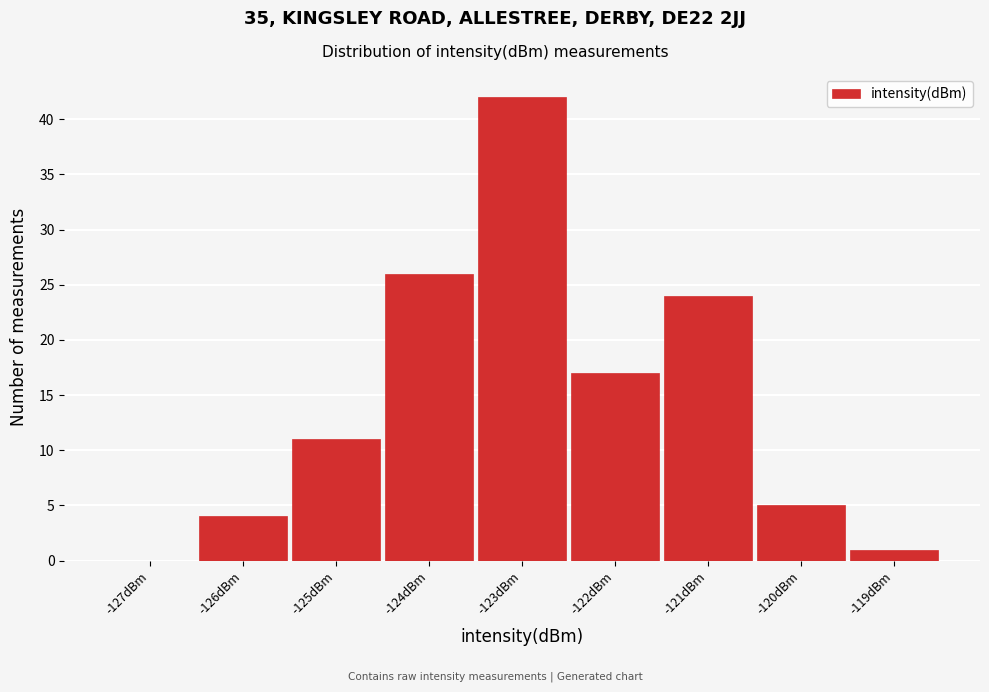

How tall is the bar that spans -122.5 to -121.5 on the x-axis? The values are not printed on the chart, so give them approximately, as read against the axis.

17